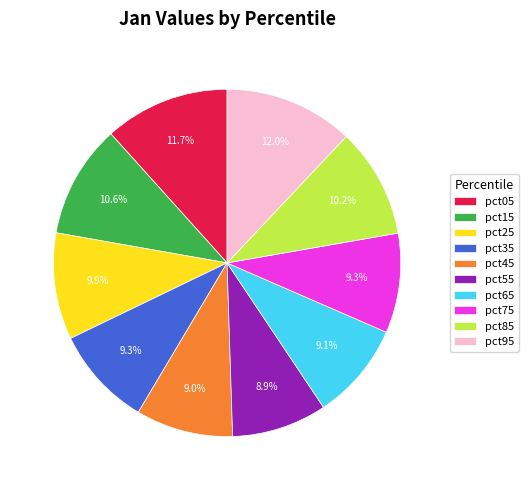

Between pct85 and pct35, which is larger?

pct85